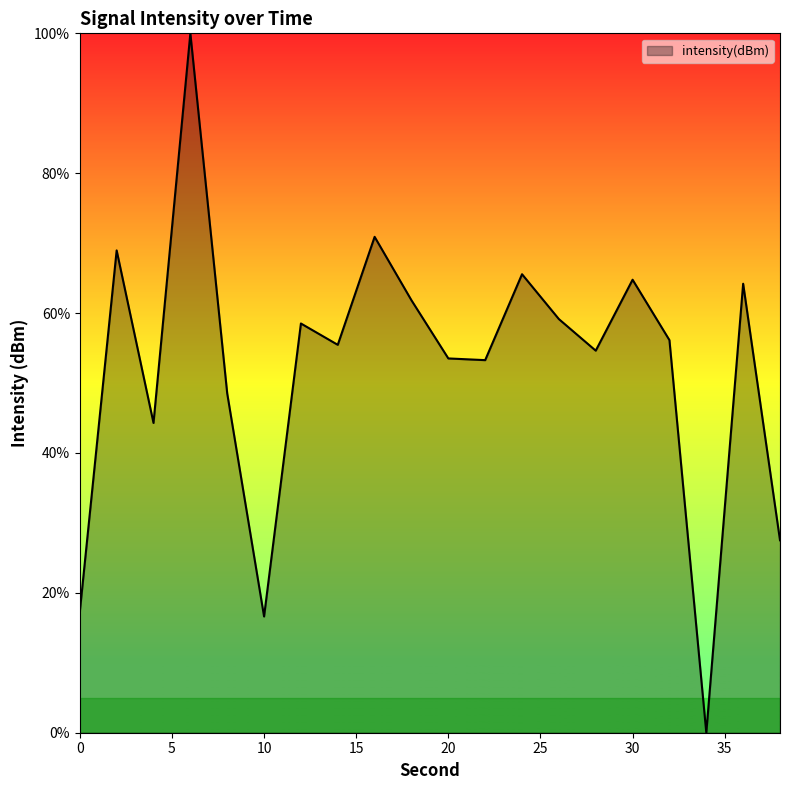

What is the difference between the maximum and minimum values?

100.0